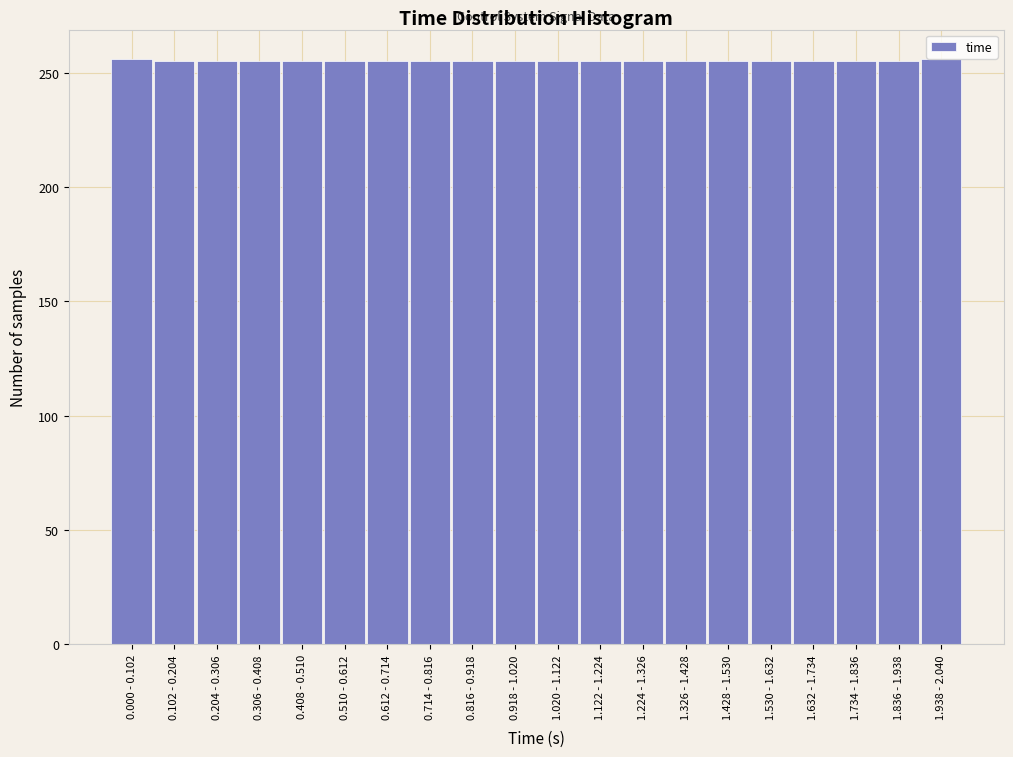

Approximately how many times larger is the value at 1.836 - 1.938 compared to 1.530 - 1.632?

1.0